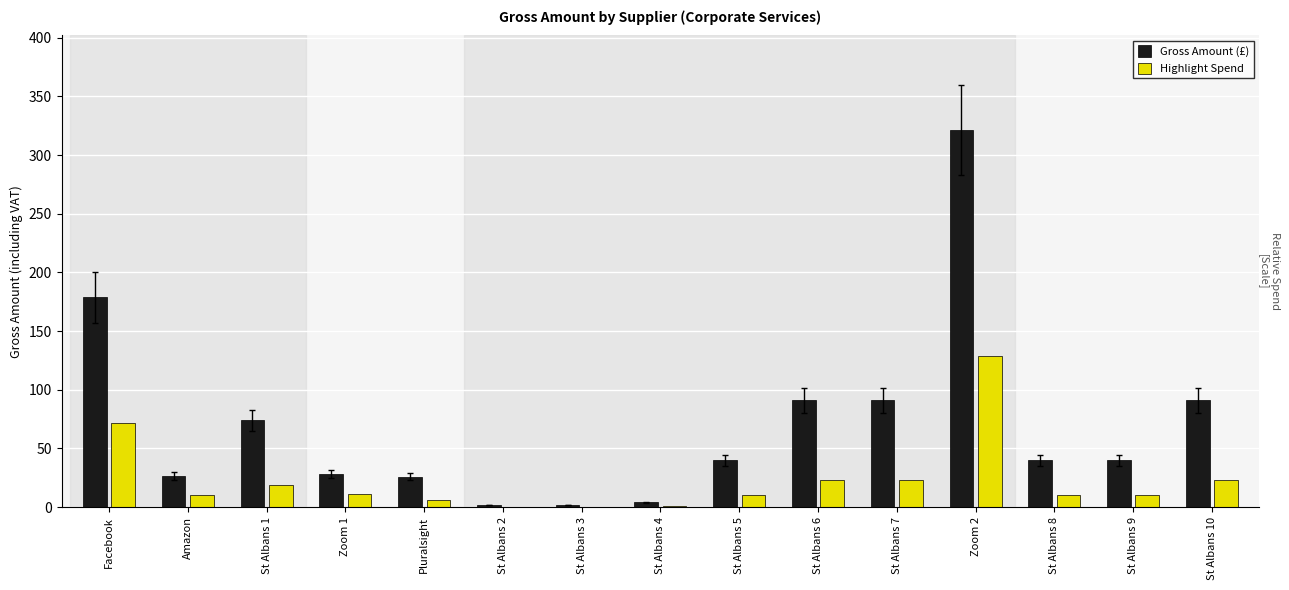

Between St Albans 8 and St Albans 4, which is larger?

St Albans 8